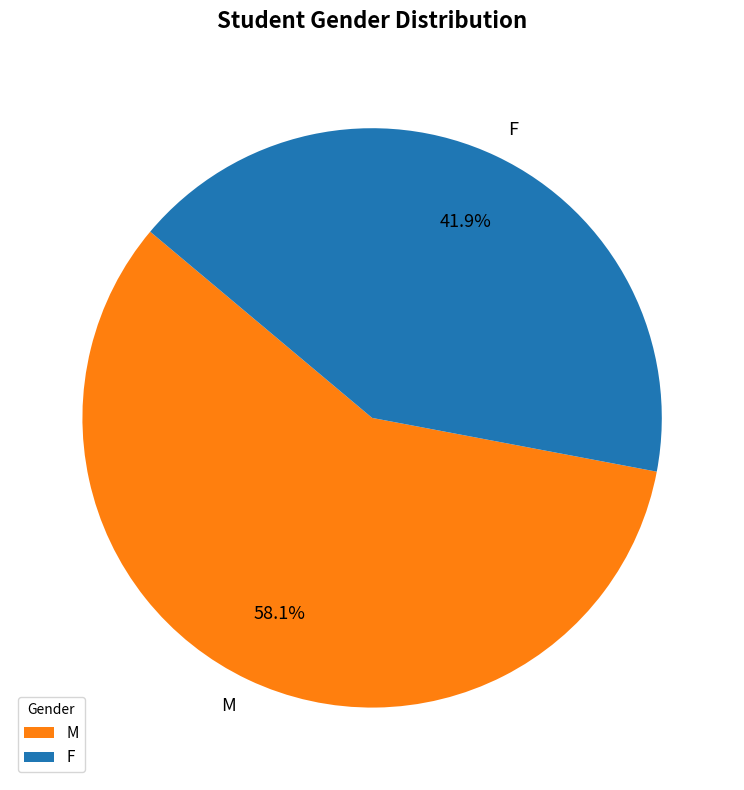

What is the largest slice in the pie chart?

M